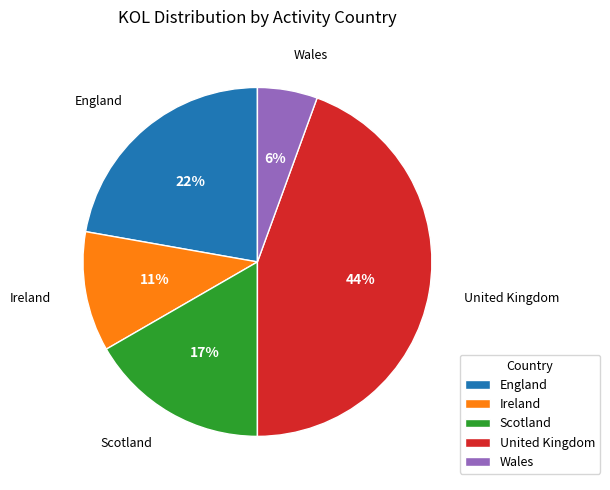

What percentage is the Scotland slice, to the nearest percent?

17%